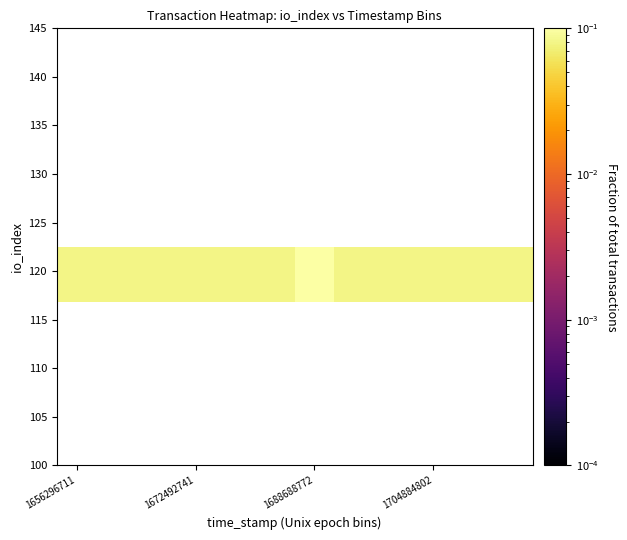

What is the maximum value shown in the chart?

0.1